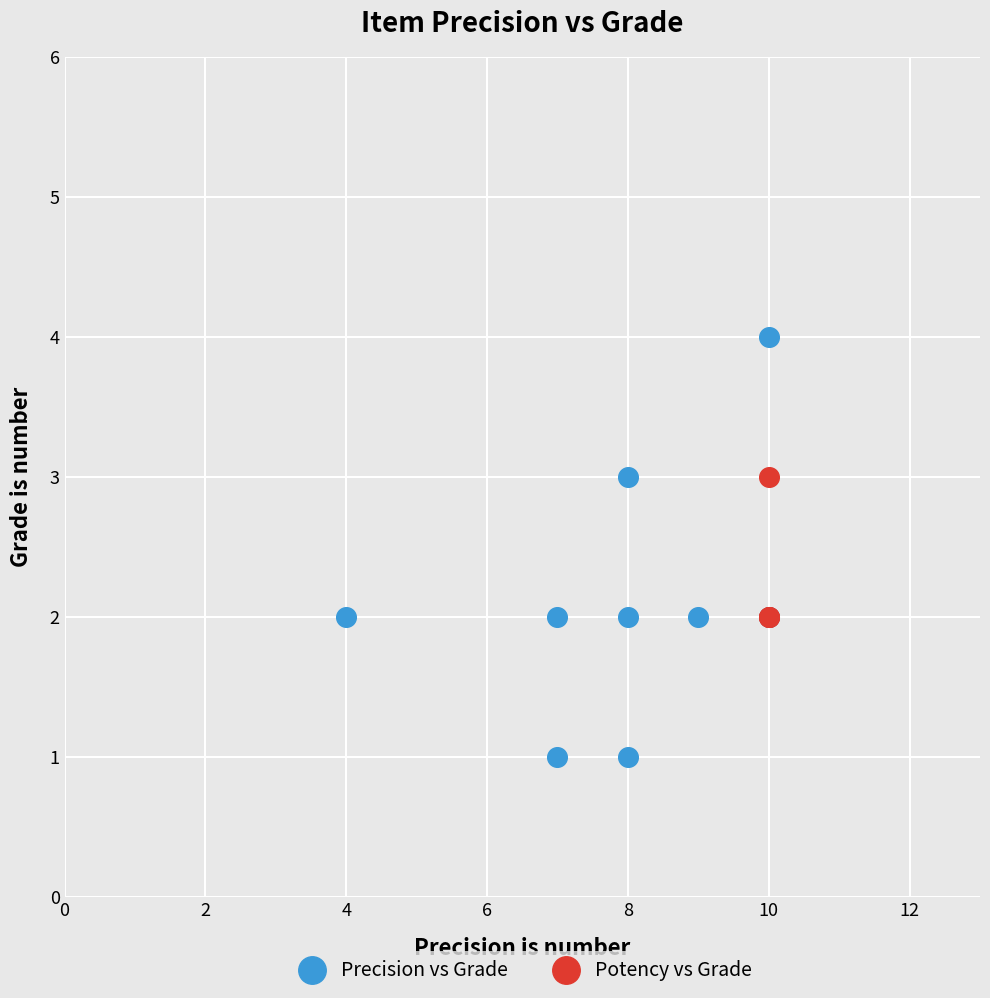

Which series contains the lowest Y value?

Precision vs Grade